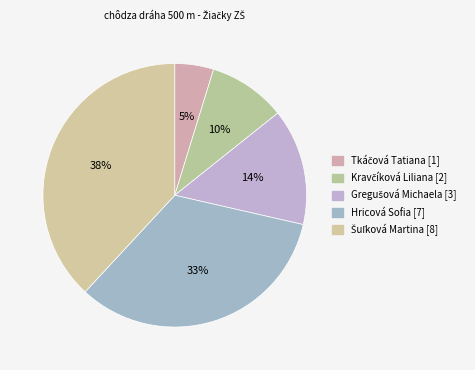

Which slice is the smallest?

Tkáčová Tatiana